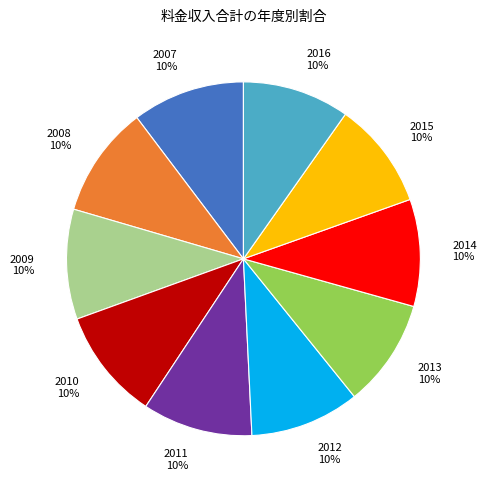

What percentage is the 2008 slice, to the nearest percent?

10%